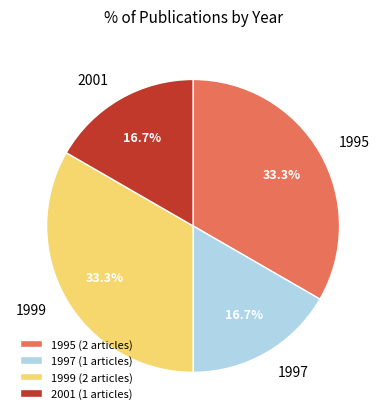

What percentage do 1999 and 2001 together represent?

50.0%